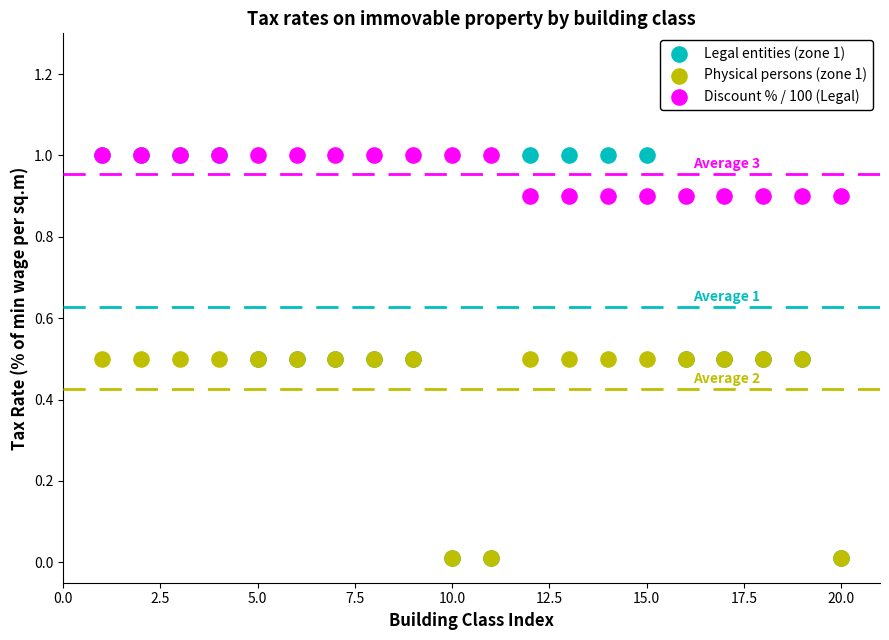

What are all the series names shown in the legend?

Legal entities (zone 1), Physical persons (zone 1), Discount % / 100 (Legal)